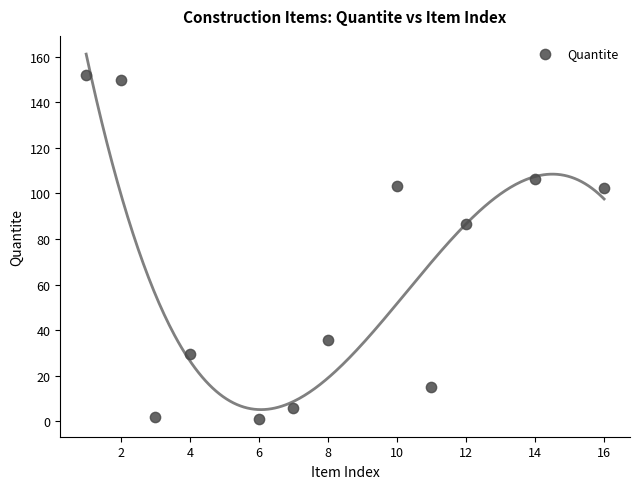

What is the average X value?

7.8